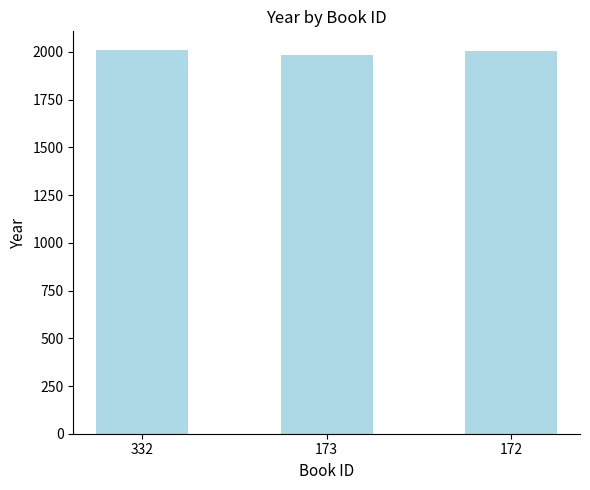

What value does the data have at 332, to the nearest 5?

2010